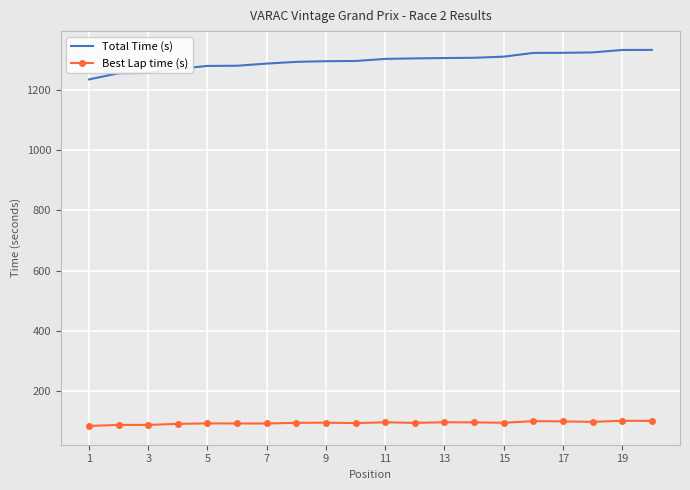

What is the highest value of the Best Lap time (s) series?

100.0